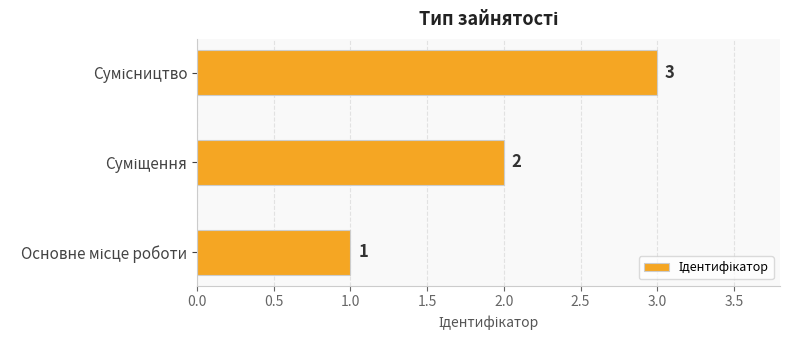

What is the greatest value displayed?

3